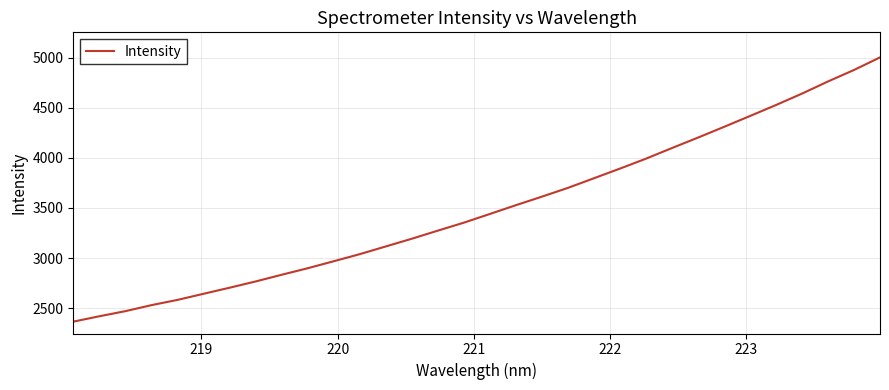

What is the difference between the maximum and minimum values?

2636.2